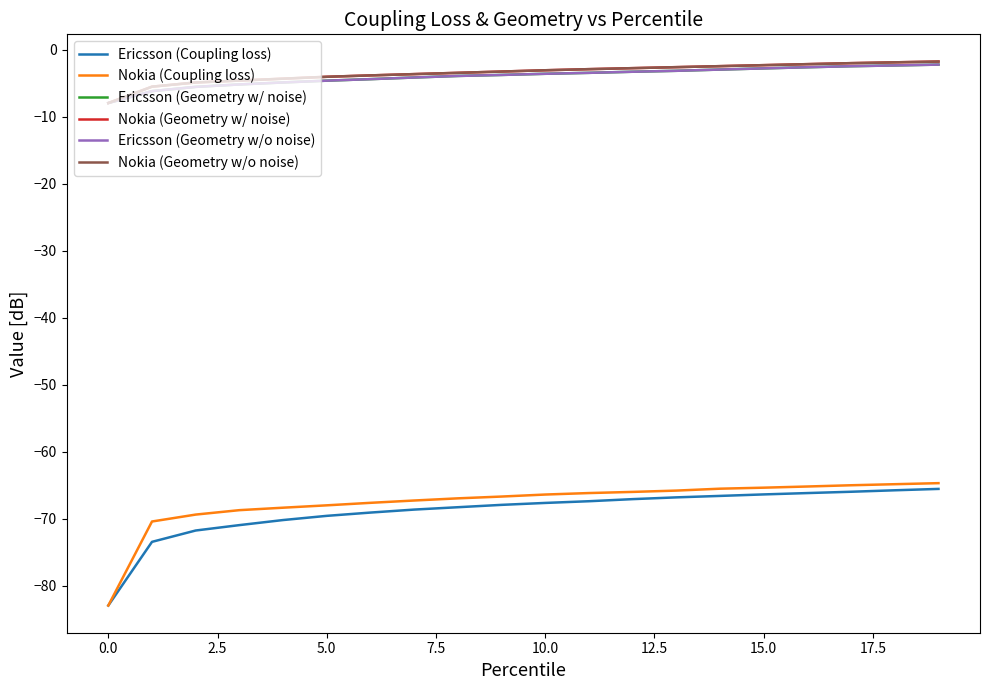

True or false: Nokia (Coupling loss) and Nokia (Geometry w/o noise) intersect in this chart.

False